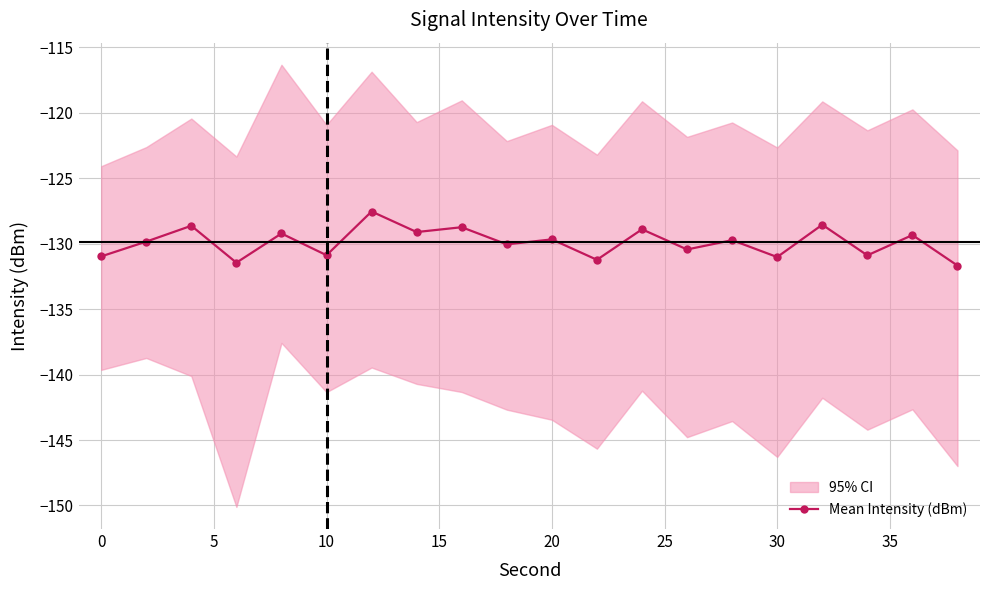

Is it true that Mean Intensity (dBm) equals -194.5 at 10?

False